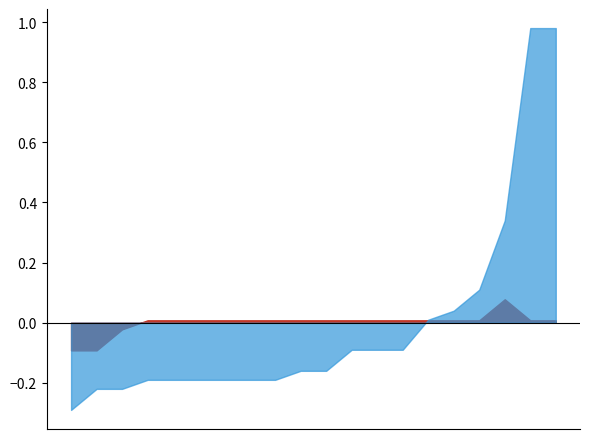

At 00:05, list the series in order from largest to smallest.

P1, P2